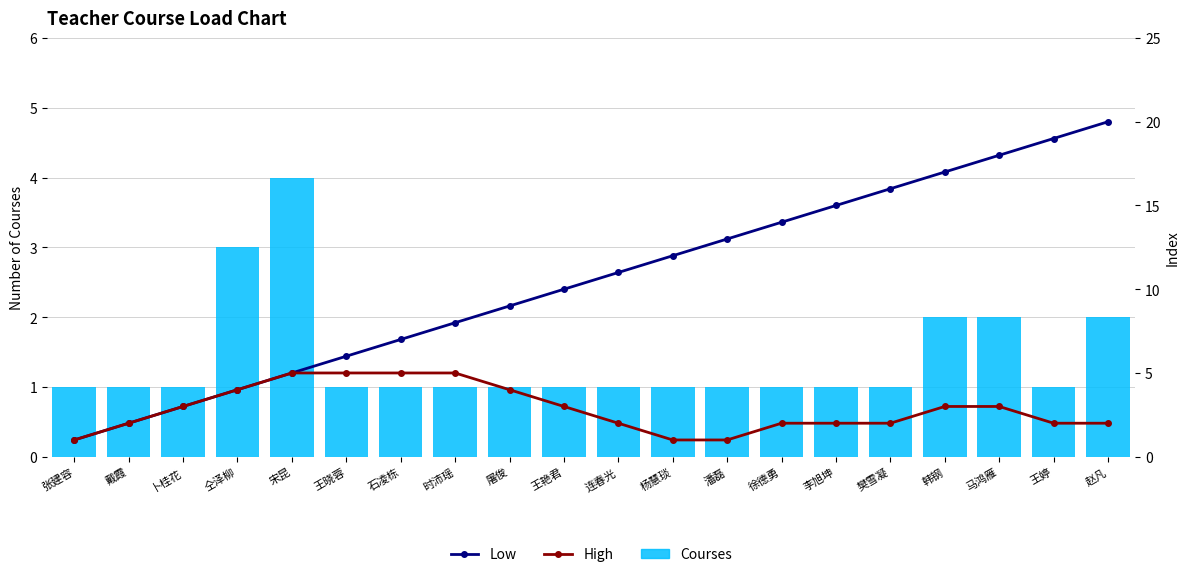

True or false: Low has a value of 21 at 徐德勇.

False